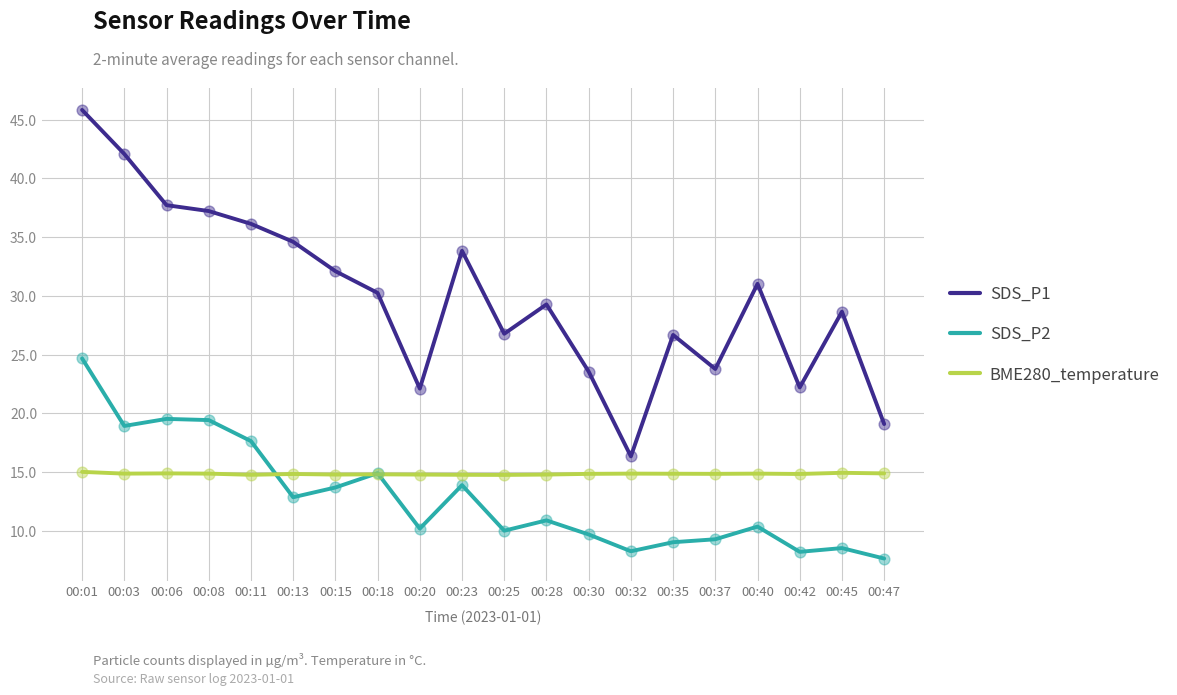

At which category is the sum across all series the highest?

00:01